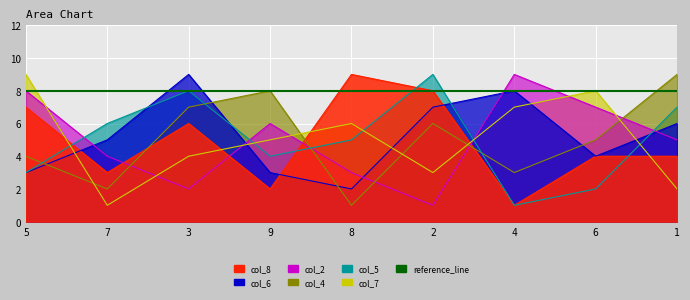

What is the sum of all col_6 values?

47